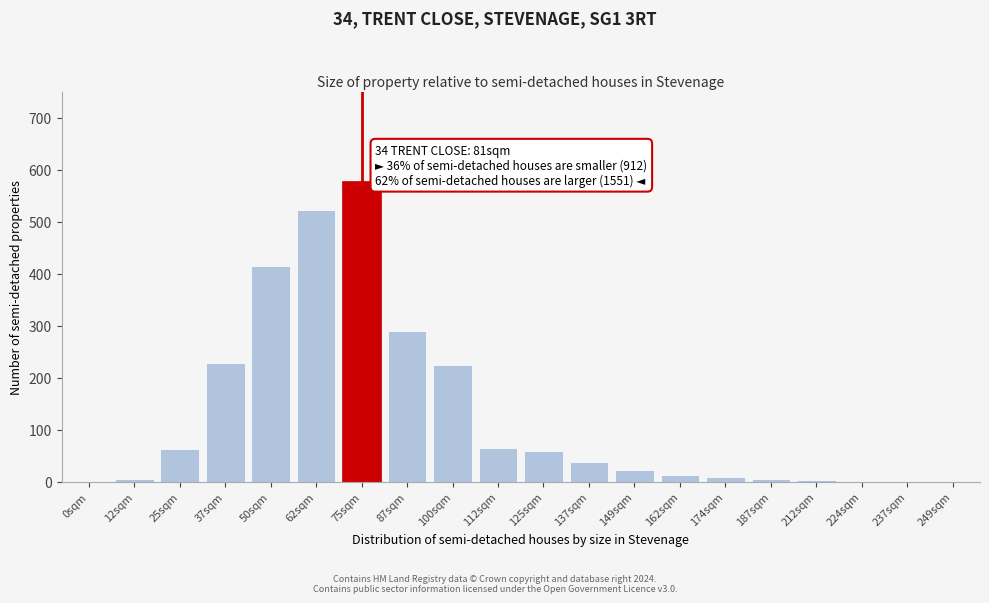

What is the sum of all values?

2539